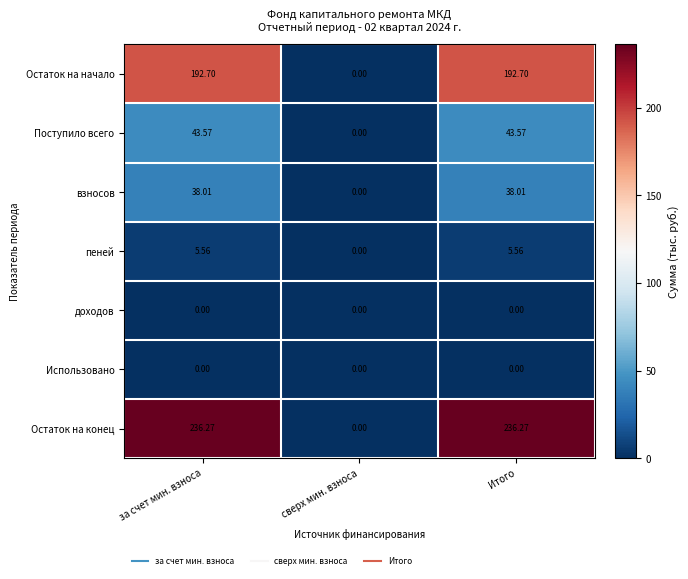

Count the number of categories in the chart.

3